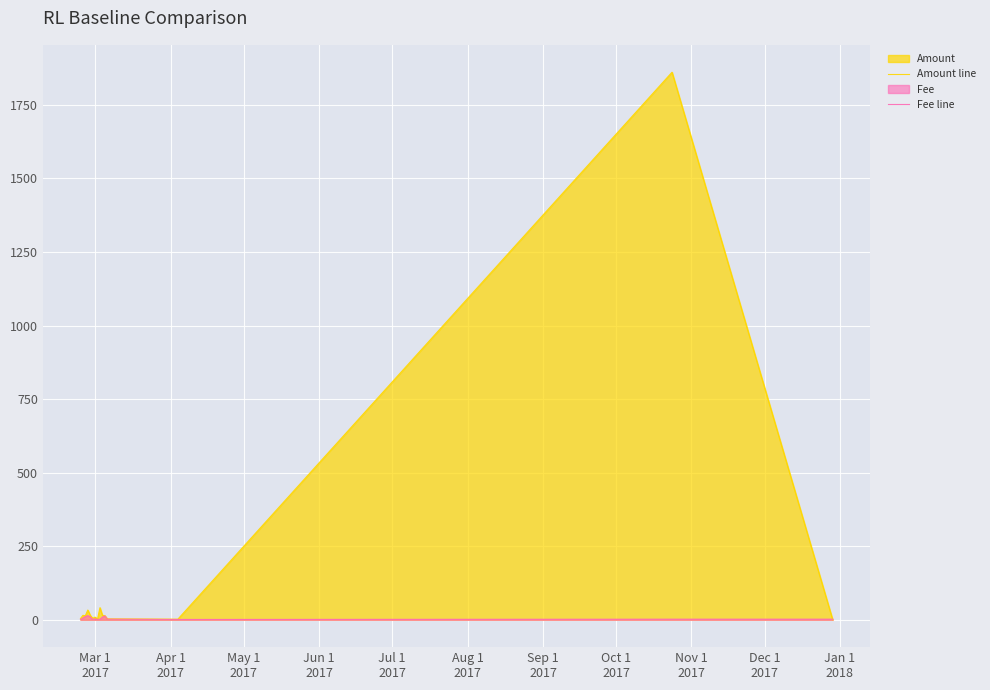

What is the highest value of the Amount line series?

1861.0